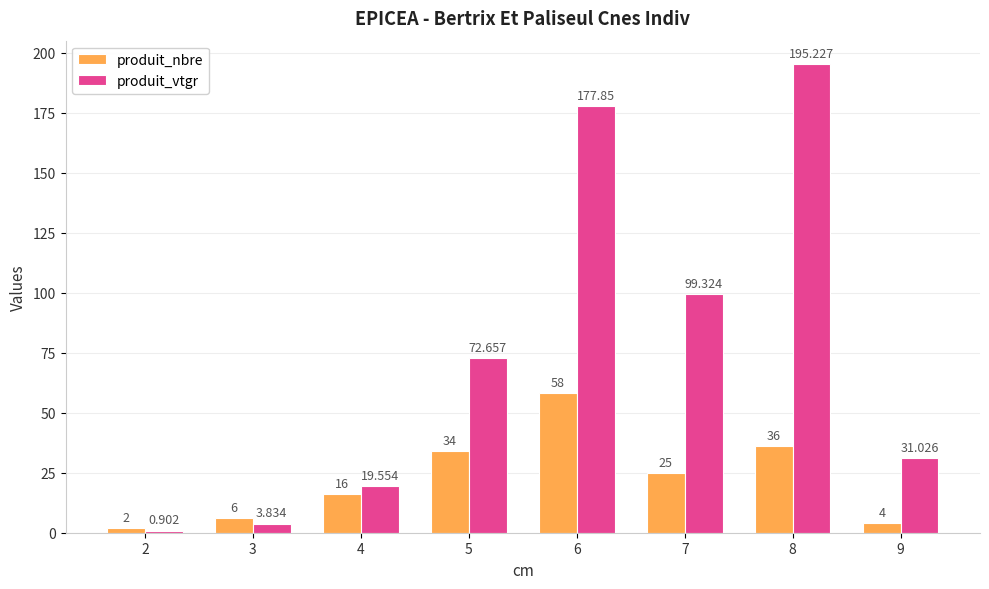

True or false: produit_nbre has a value of 36.0 at 8.

True